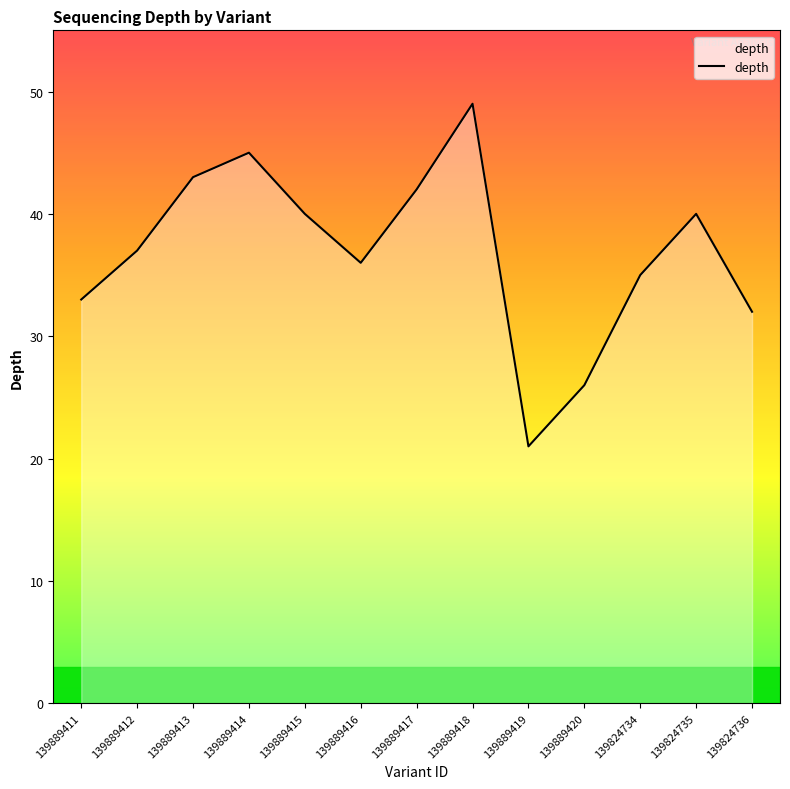

True or false: the data shows 50 at 139824736.

False